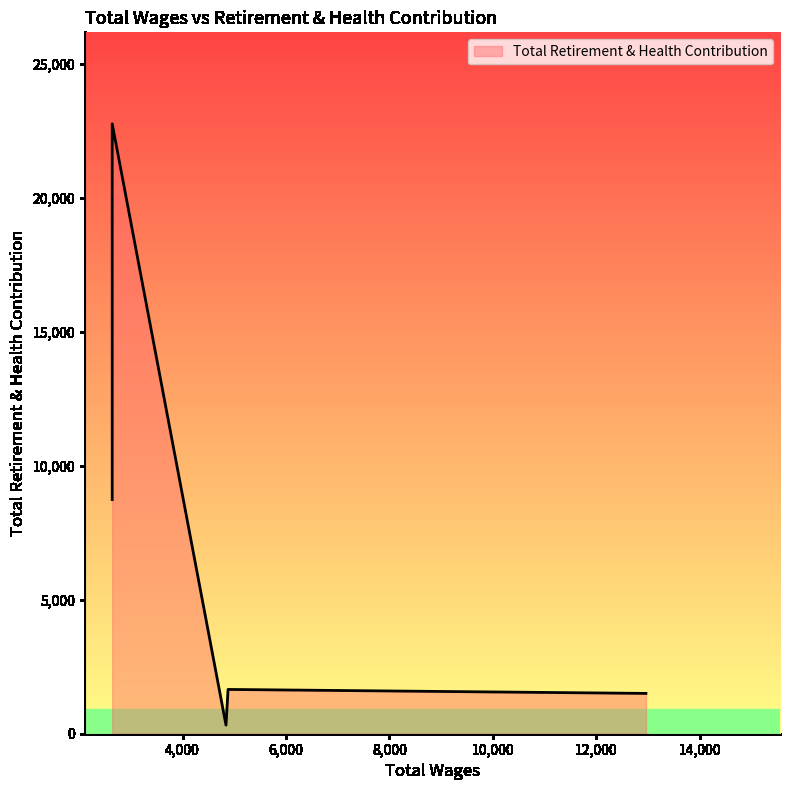

List the labels in order of value, largest first.

2640.0, 2640.0, 4880.0, 12960.0, 4840.0